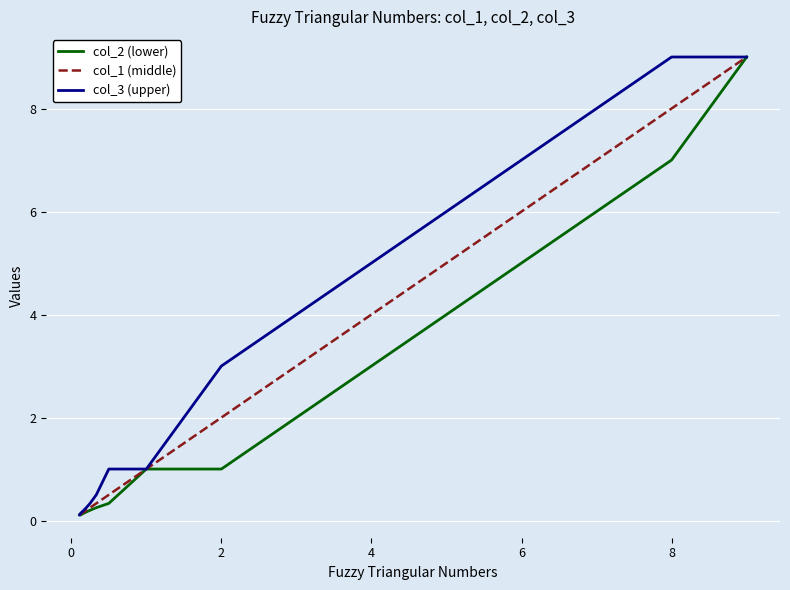

List the series in order of their overall mean, lowest first.

col_2 (lower), col_1 (middle), col_3 (upper)